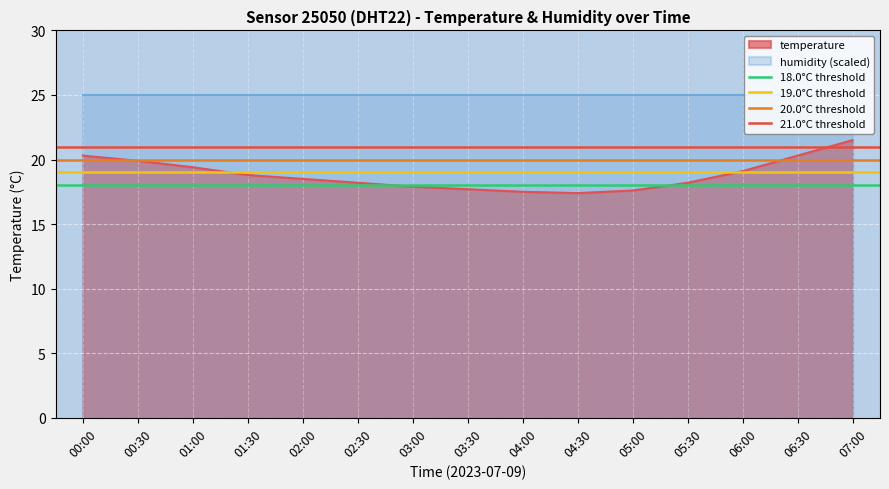

What is the lowest value of the temperature series?

17.4